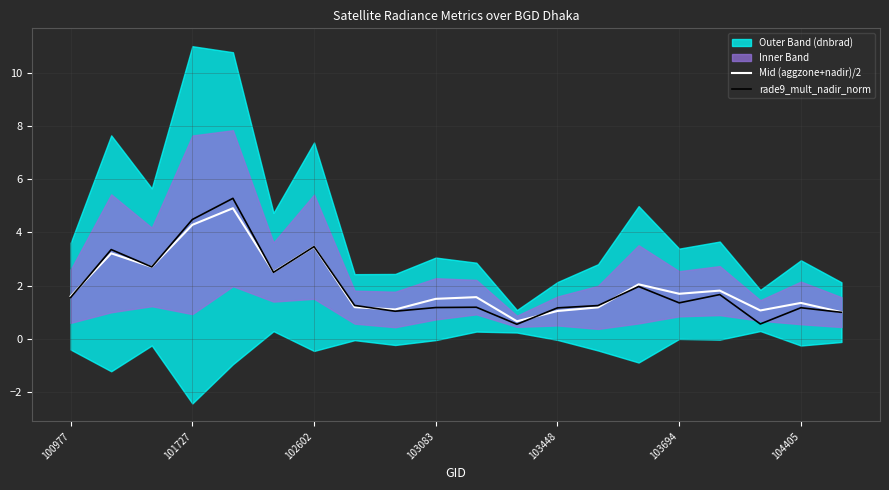

What value does the rade9_mult_nadir_norm series have at 103694?

1.3